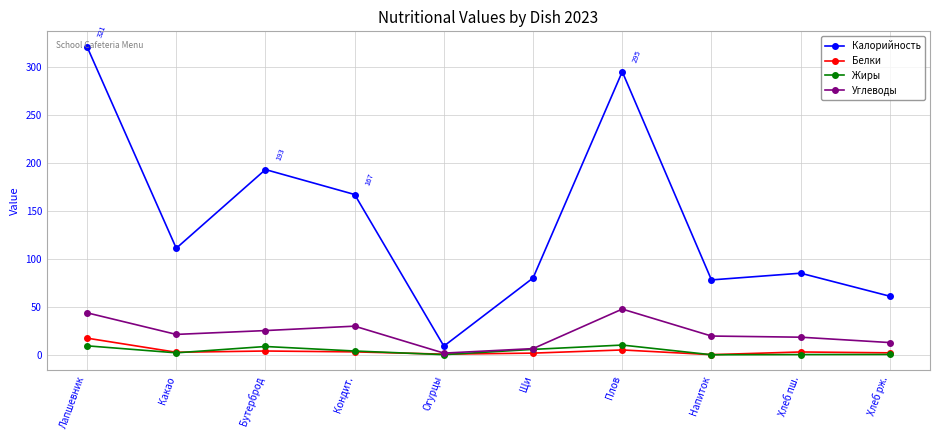

What is the average value of the Калорийность series?

140.0